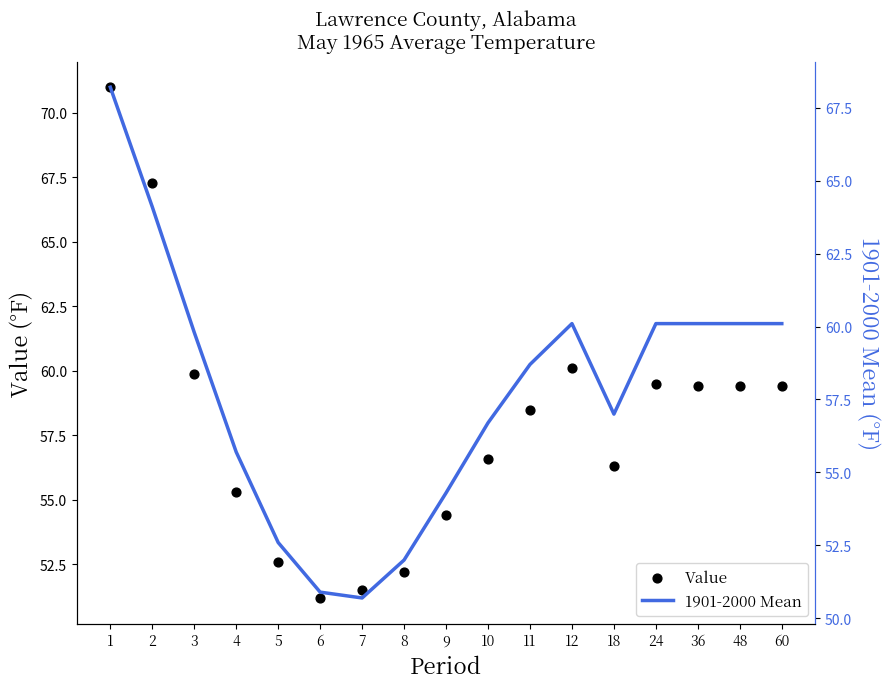

Which series contains the lowest Y value?

1901-2000 Mean